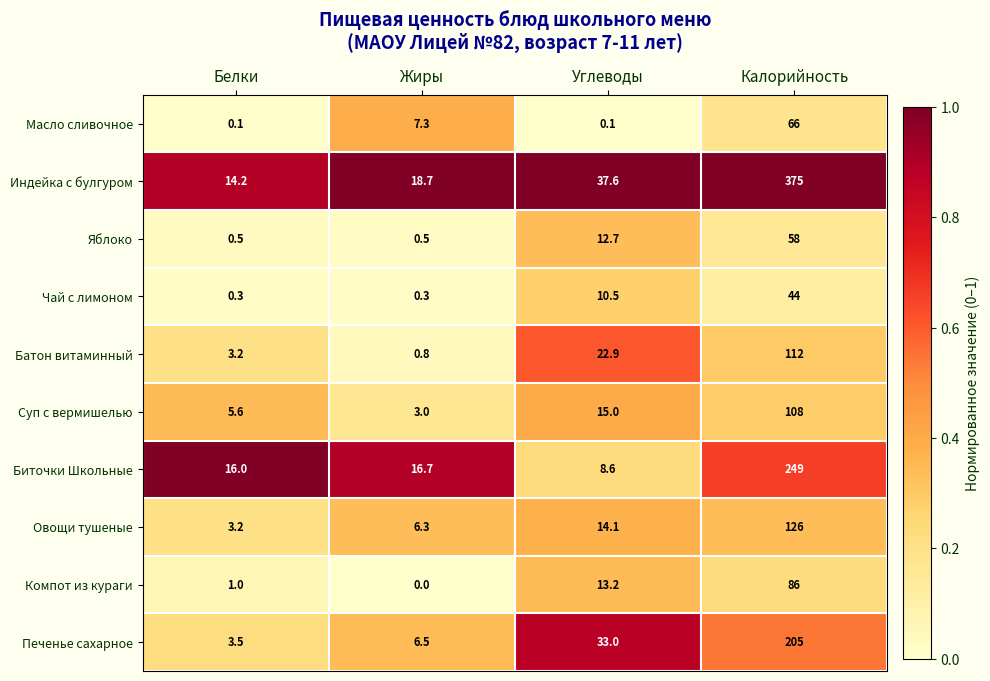

Count the number of data series in this chart.

10